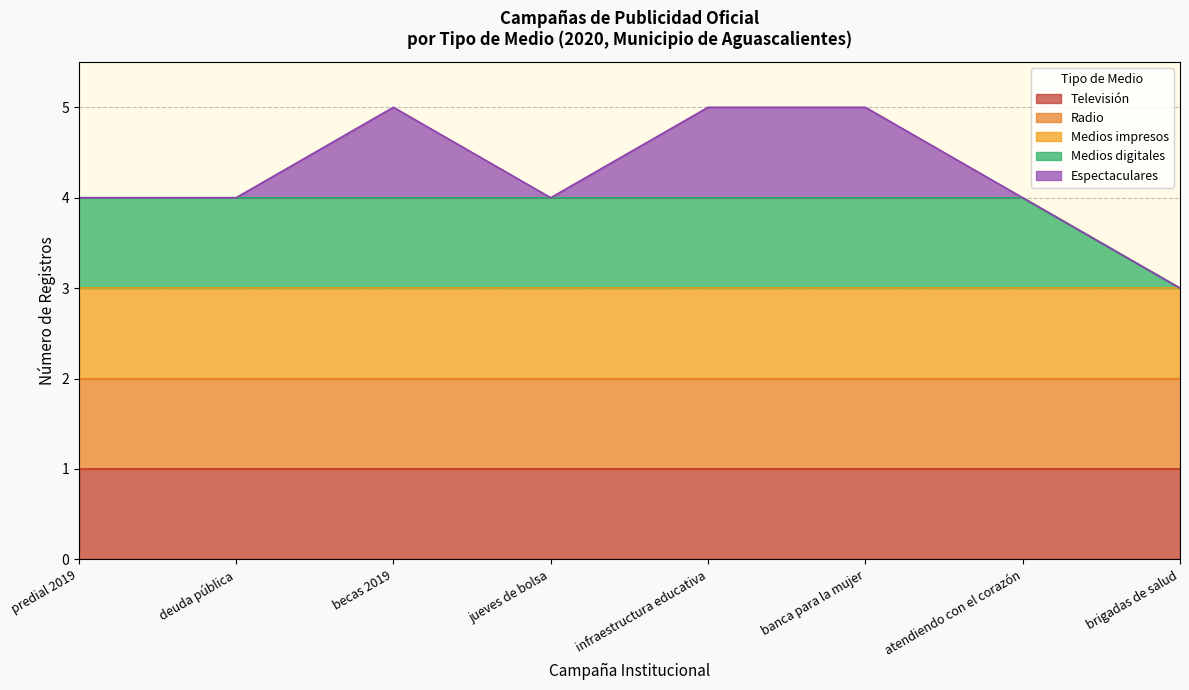

Does the chart have visible grid lines?

Yes